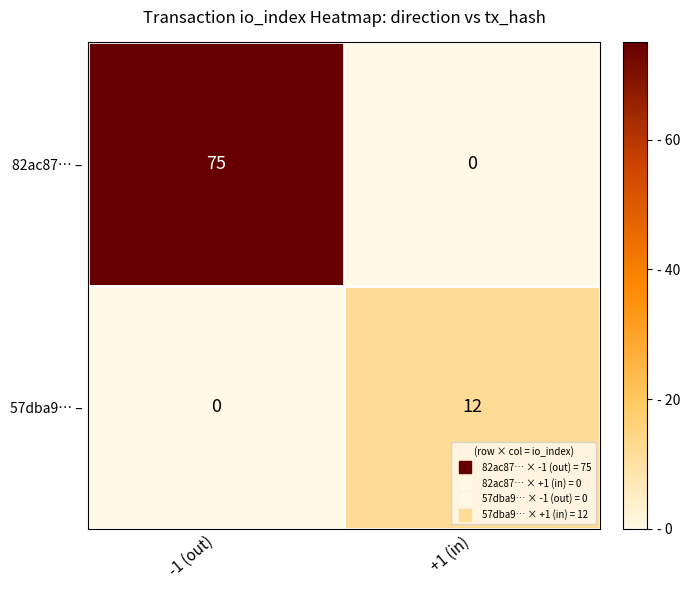

What is the difference between the 82ac87… – values at -1 (out) and +1 (in)?

75